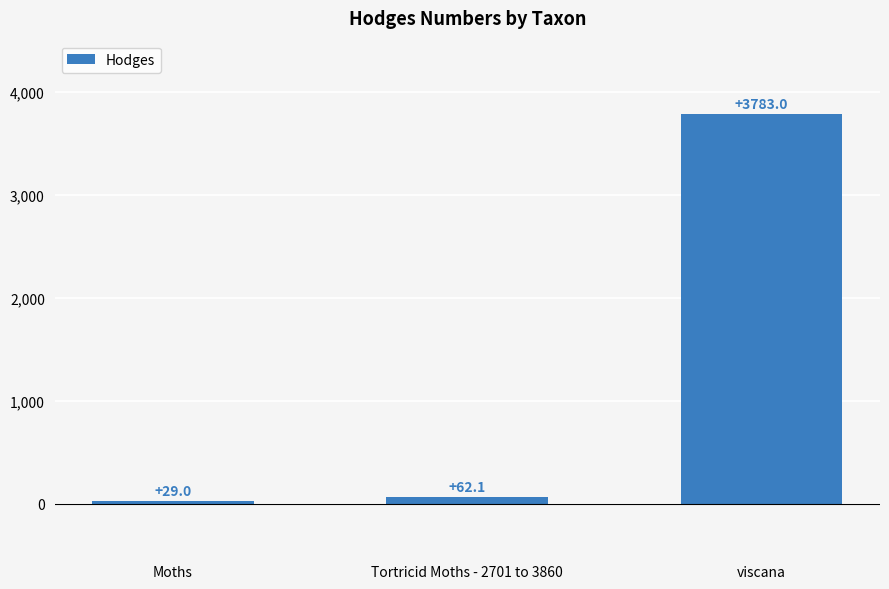

What is the sum of all values?

3874.1